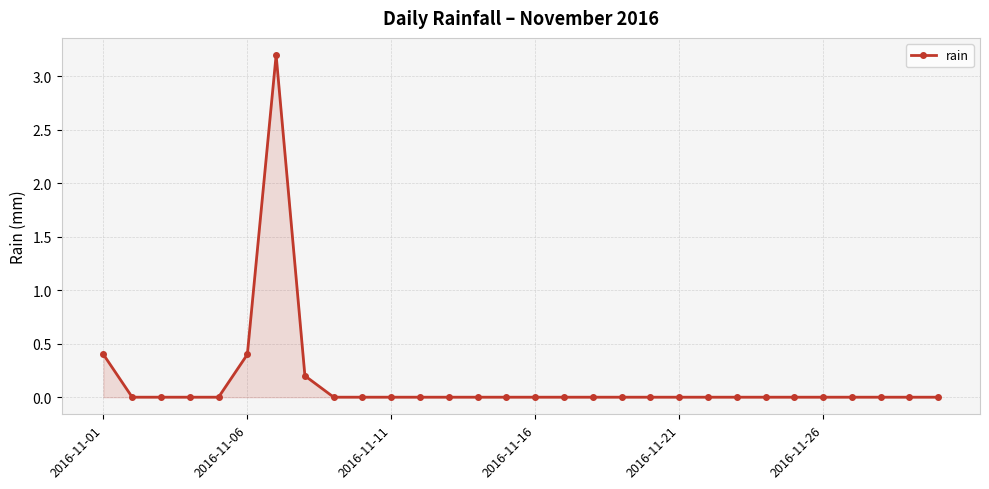

True or false: there are more than 0 points higher than both neighbors.

True